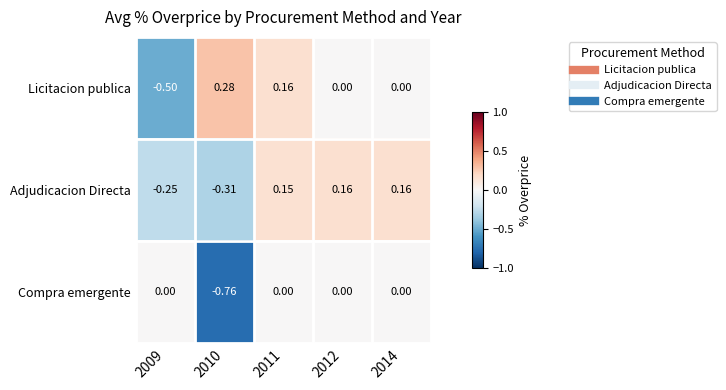

Which series has the largest range (max minus min)?

Licitacion publica